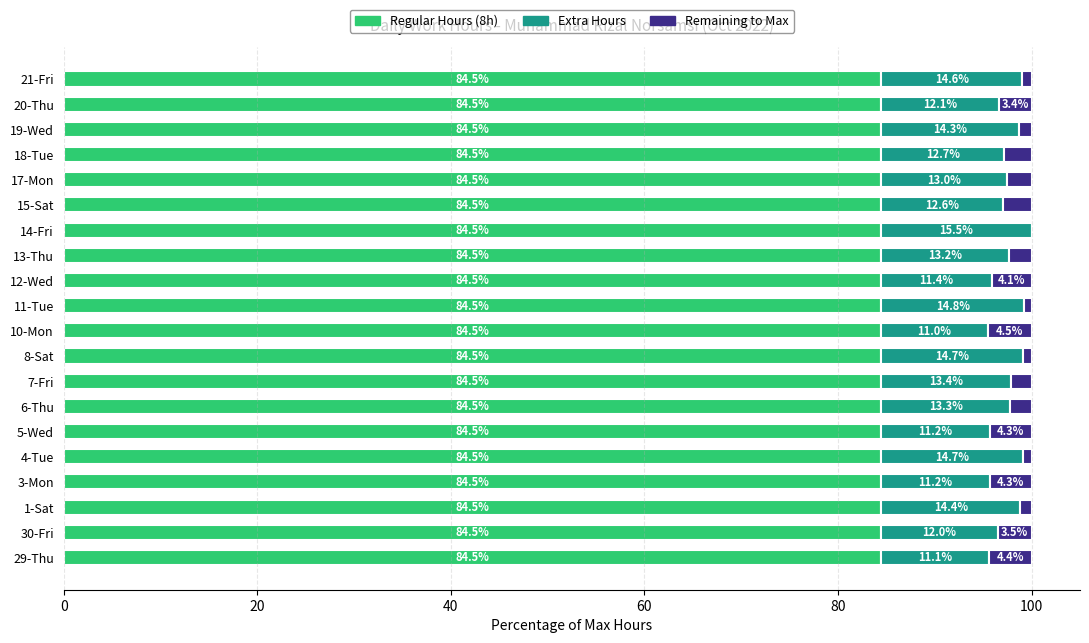

True or false: Regular Hours (8h) has a value of 55.7 at 17-Mon.

False